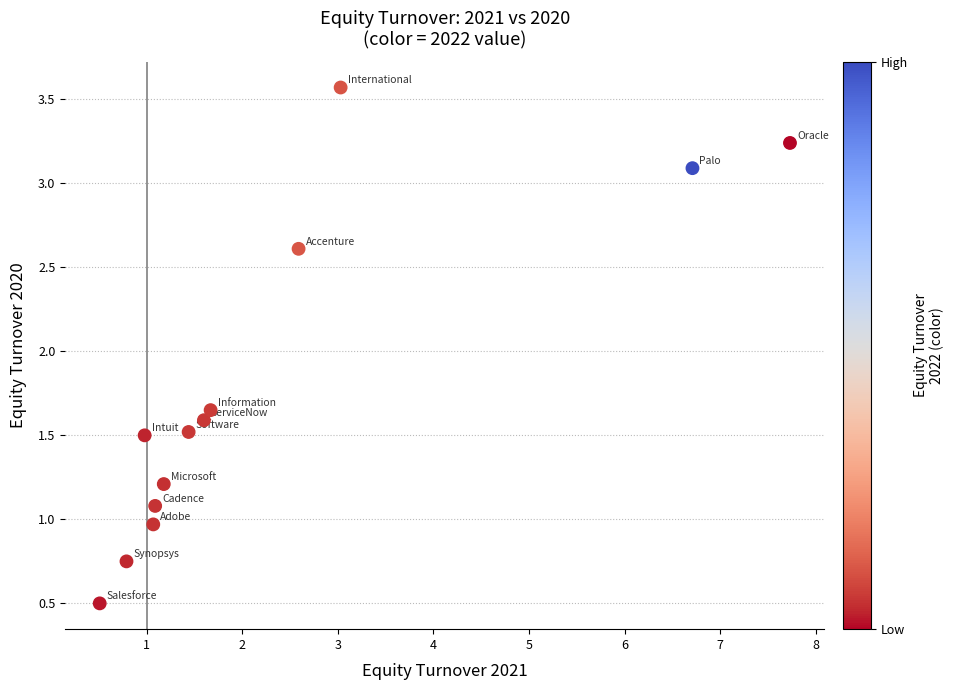

What is the range of X values (max minus min)?

7.2